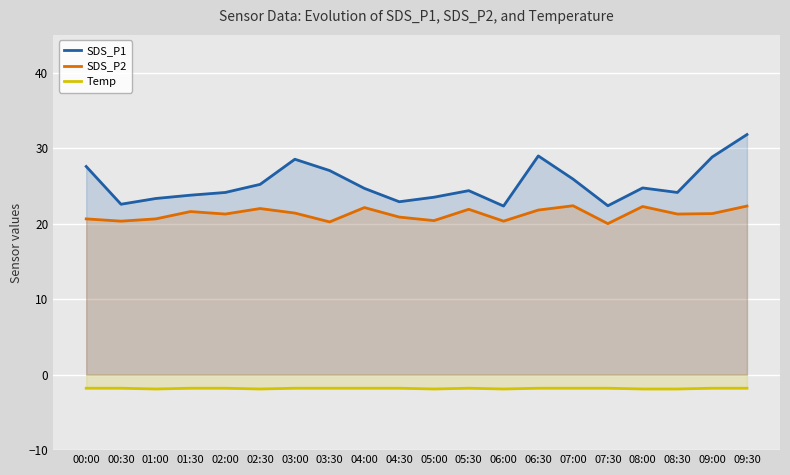

Where does the SDS_P2 series first go above 21?

01:30